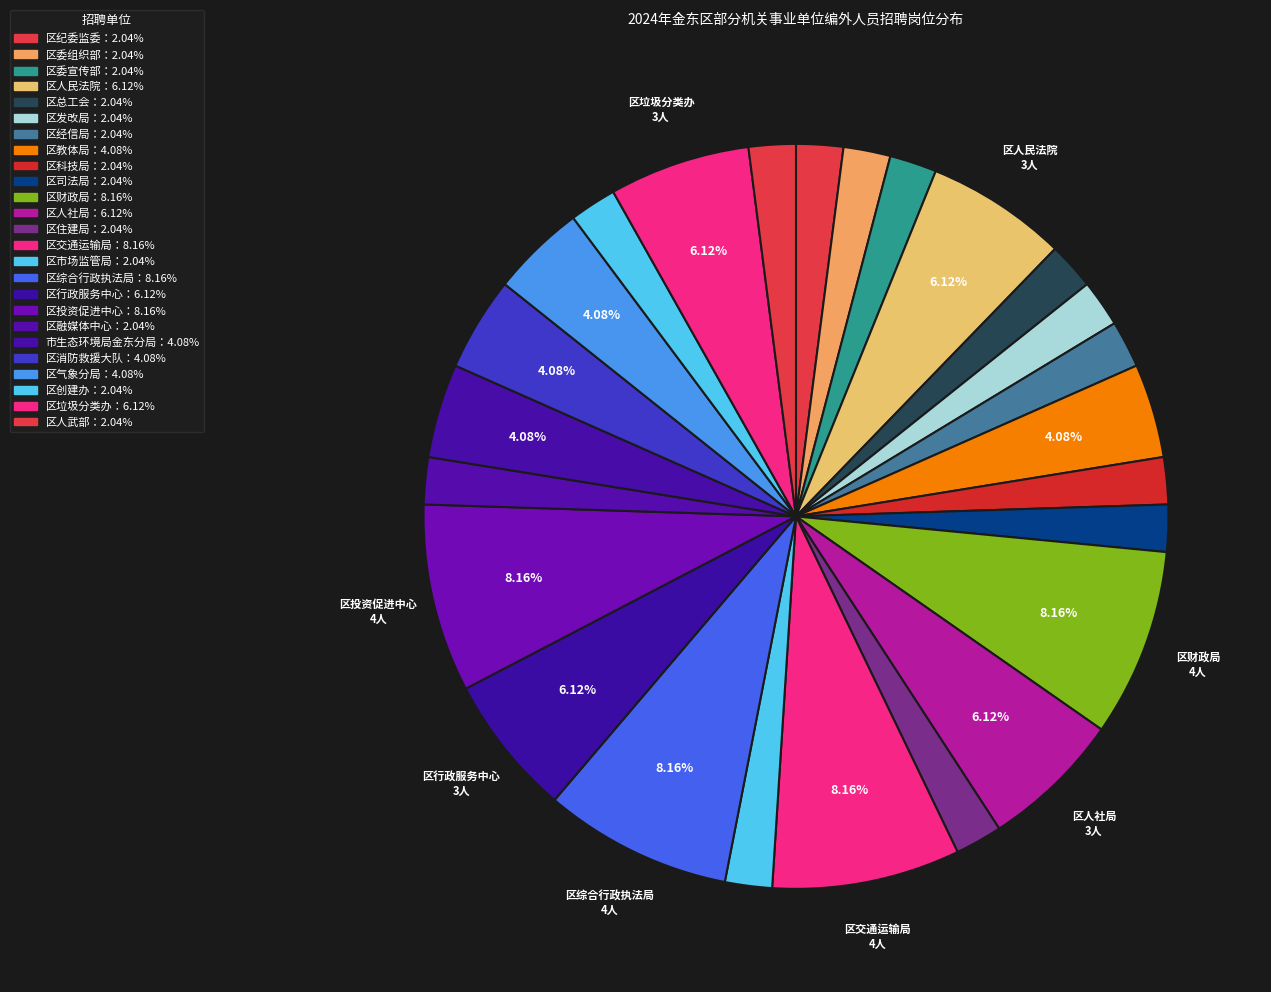

How many slices are in this pie chart?

25